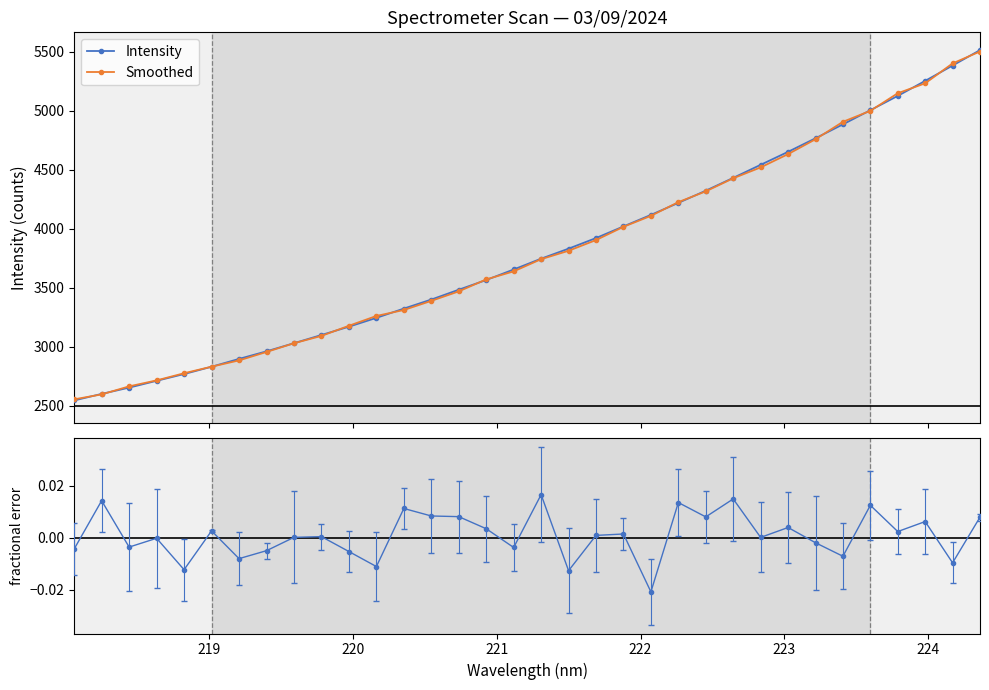

Which series has the widest spread of values?

Intensity